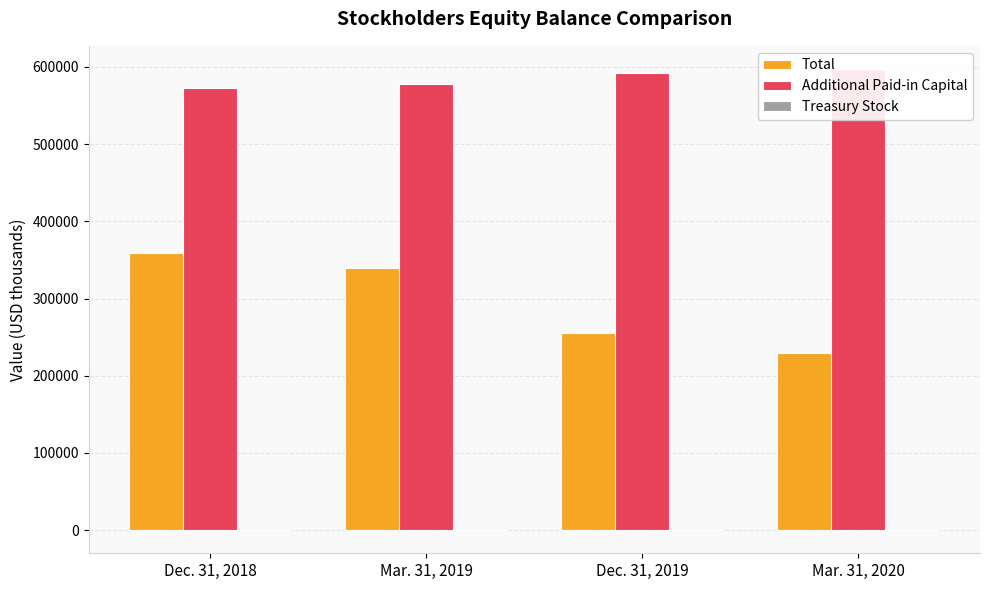

What are all the series names shown in the legend?

Total, Additional Paid-in Capital, Treasury Stock